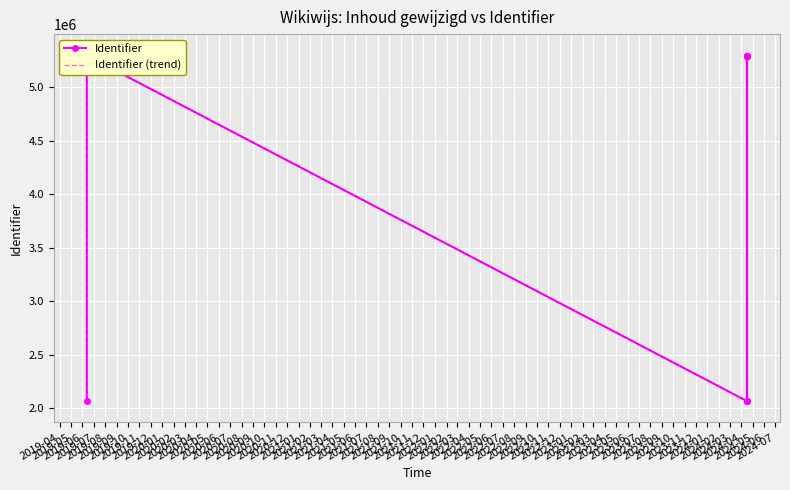

Which label corresponds to the largest value in the chart?

2019-05